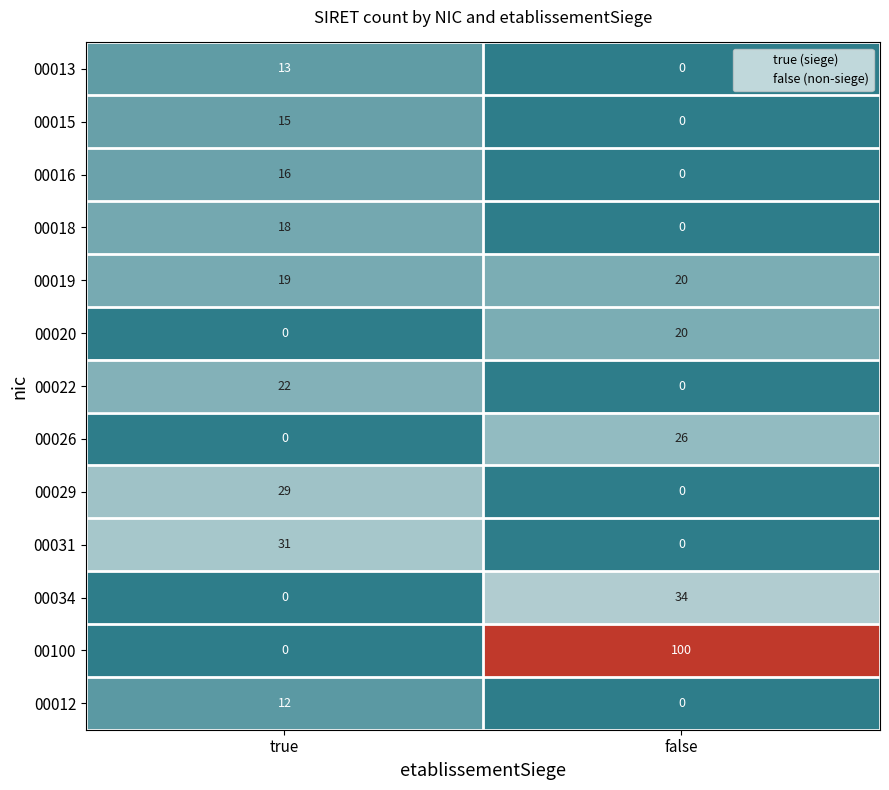

Which label corresponds to the largest value in the chart?

false